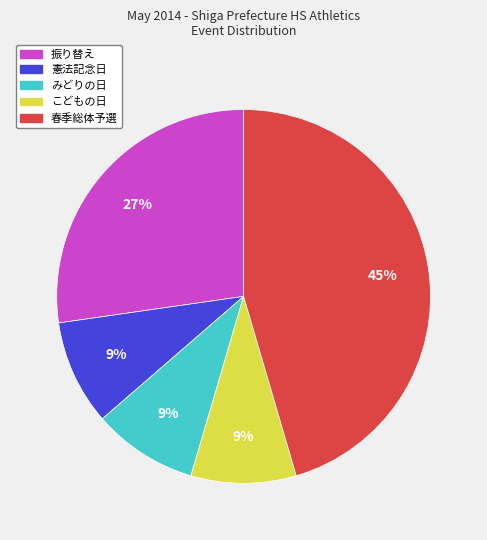

What is the ratio of the value at 憲法記念日 to the value at こどもの日?

1.0